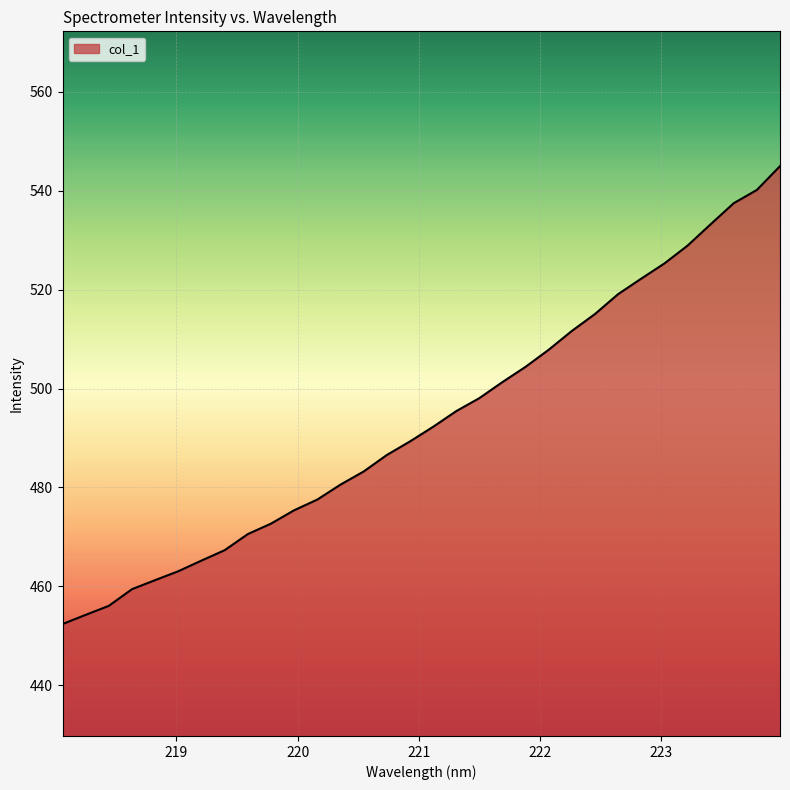

What is the difference between the maximum and minimum values?

92.6